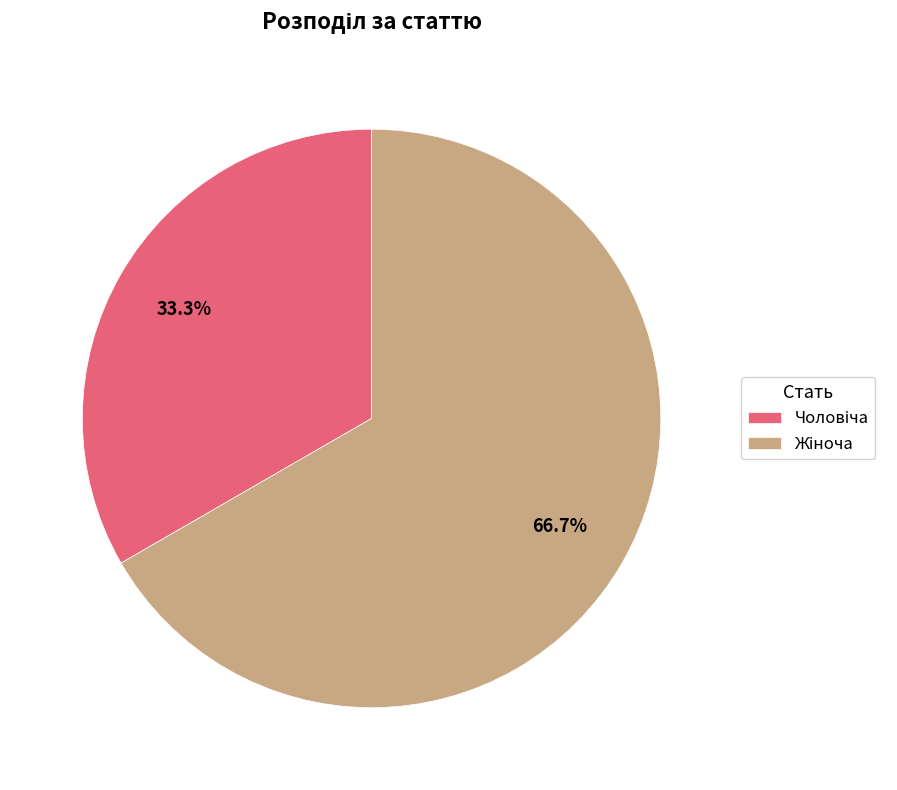

Is there any slice that represents more than half of the pie?

Yes